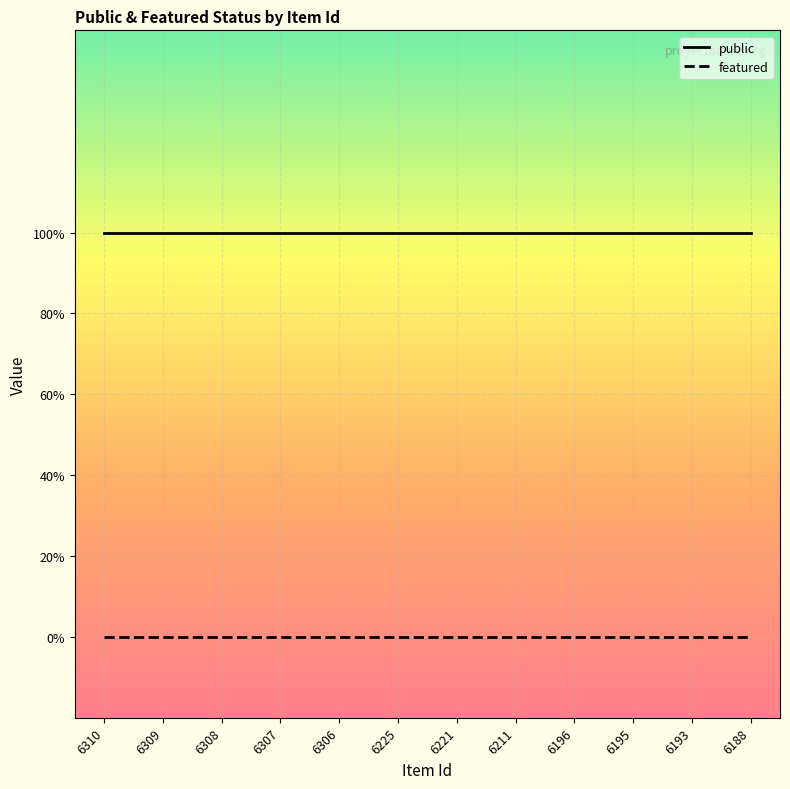

Does the chart display data point markers on the line(s)?

No